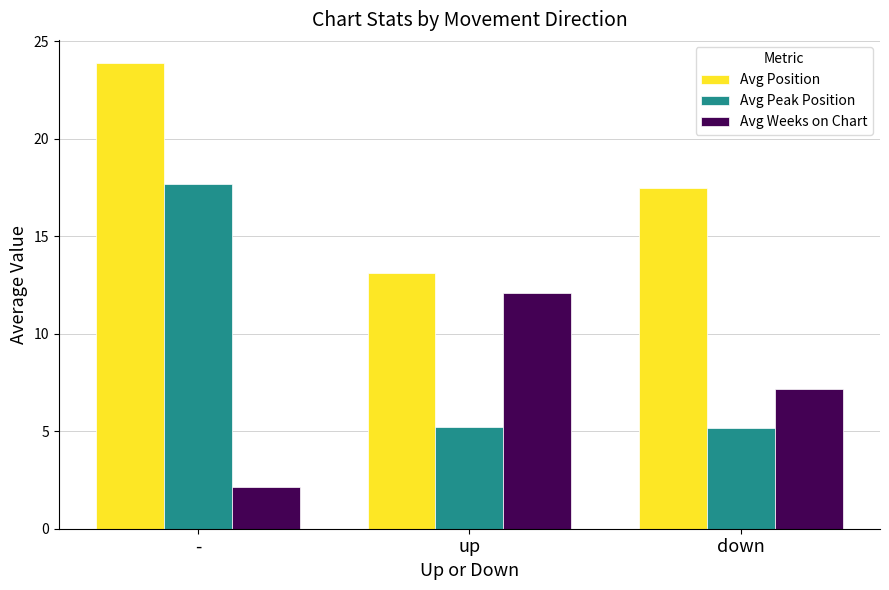

What is the difference between the highest and lowest values at -?

21.8